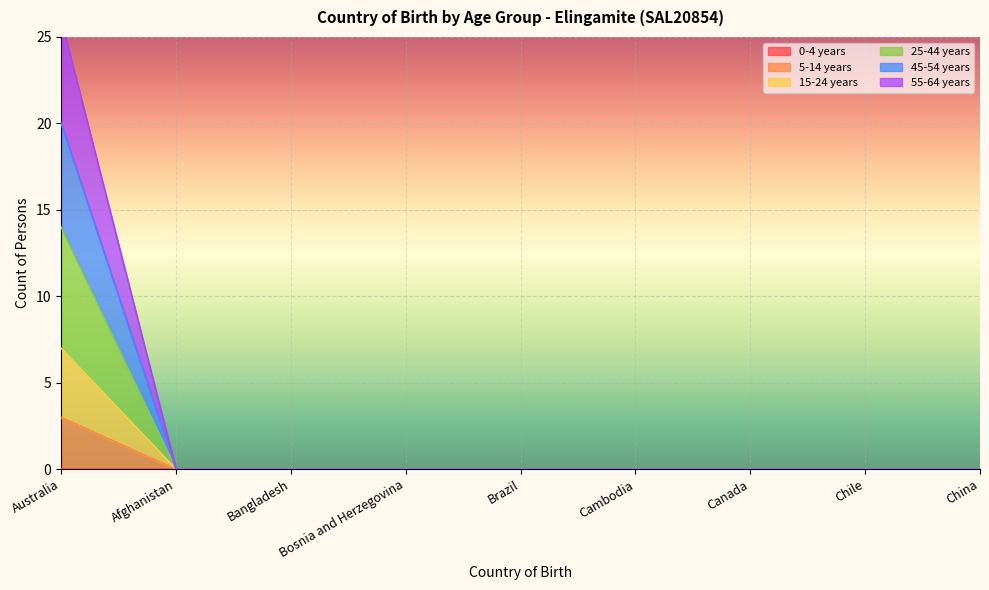

True or false: 55-64 years has more than 2 points higher than both neighbors.

False